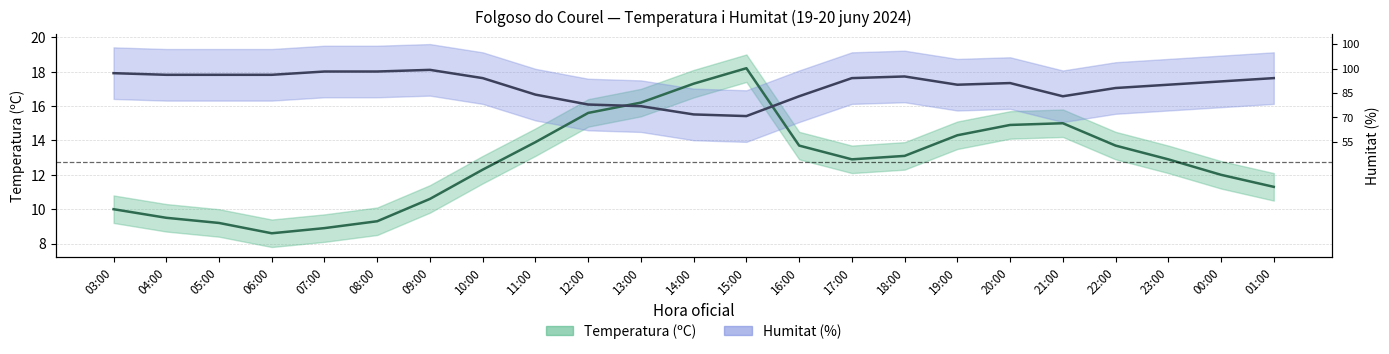

Is it true that Humitat equals 16.6 at 21:00?

True